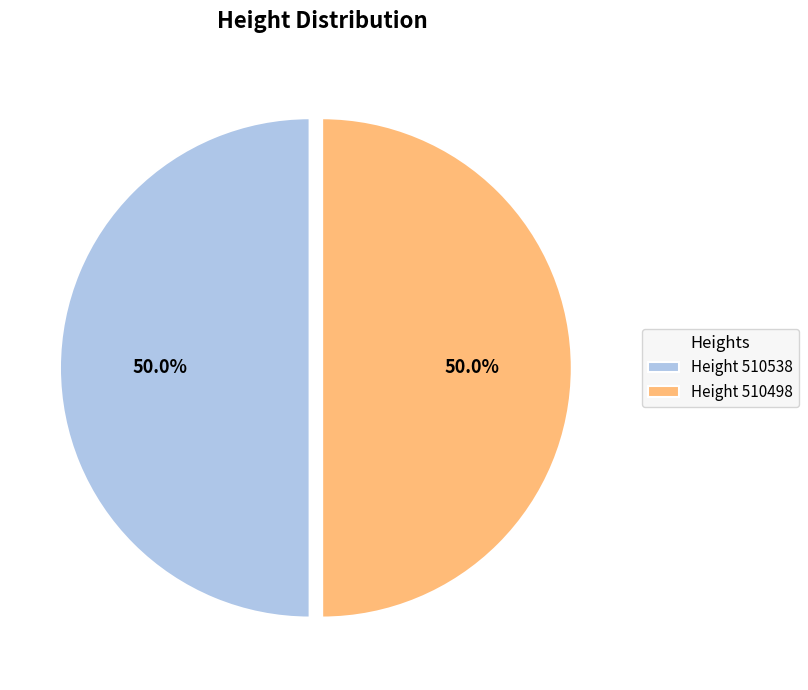

What percentage do Height 510538 and Height 510498 together represent?

100.0%